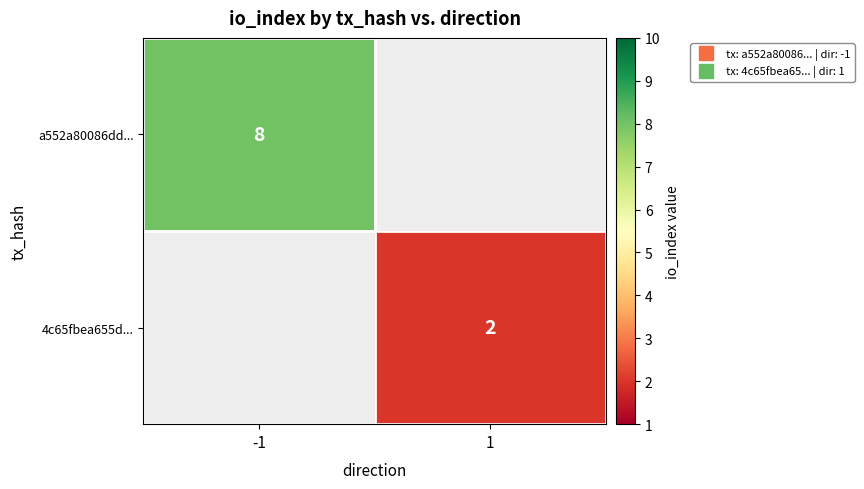

The 4c65fbea655d... series shows 0.7 at 1. True or false?

False